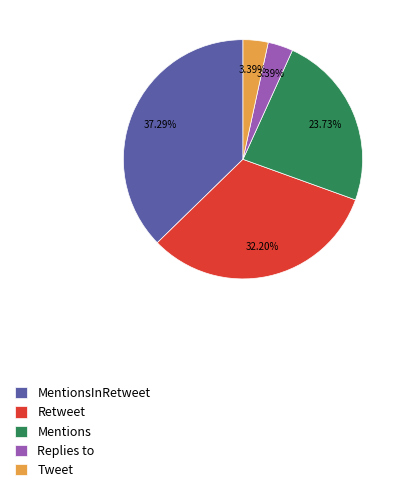

Approximately how many times larger is the value at Mentions compared to MentionsInRetweet?

0.6